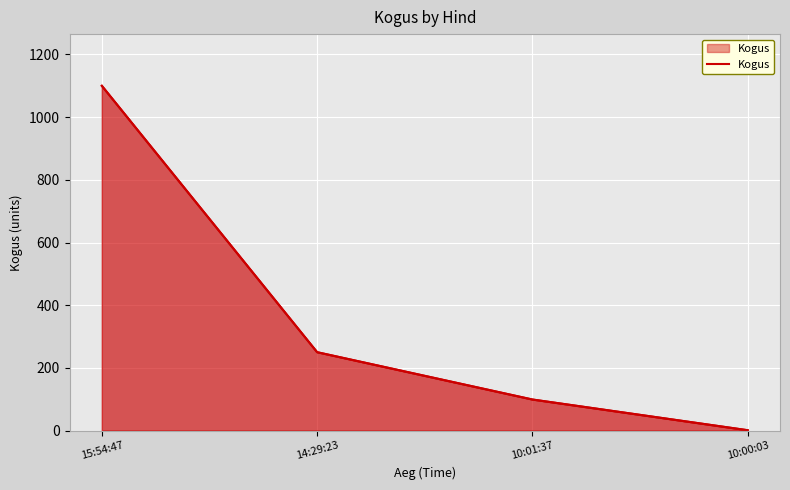

Does the chart display data point markers on the line(s)?

No